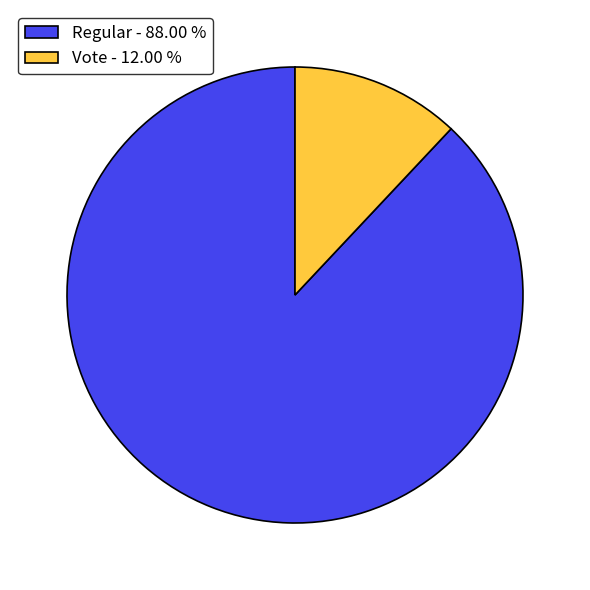

Which slice is the smallest?

Vote